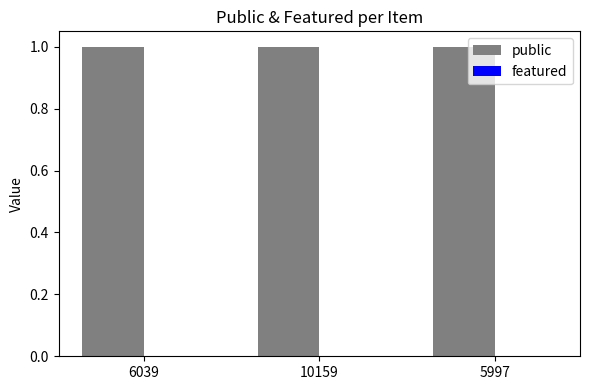

How many groups of bars are there?

3